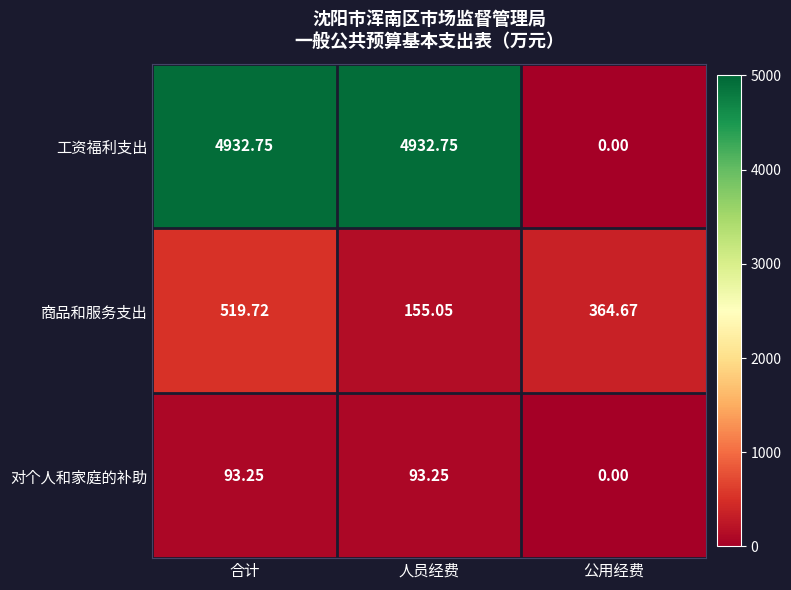

Which series has the largest range (max minus min)?

工资福利支出